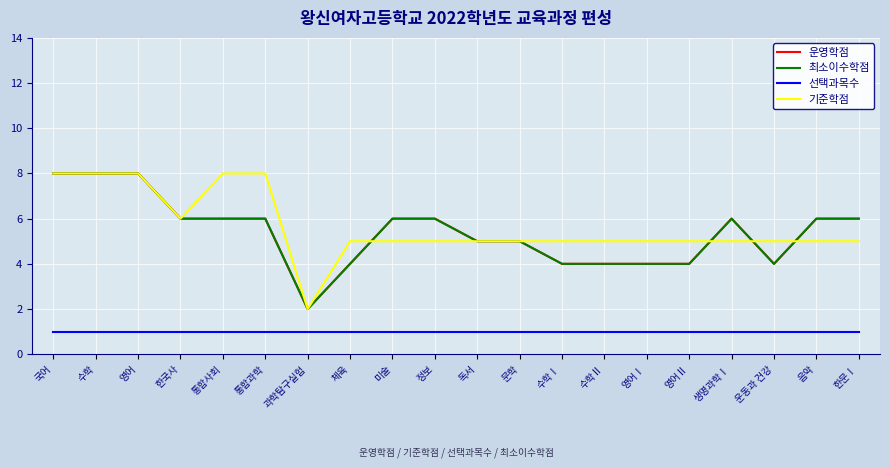

Does the chart have visible grid lines?

Yes